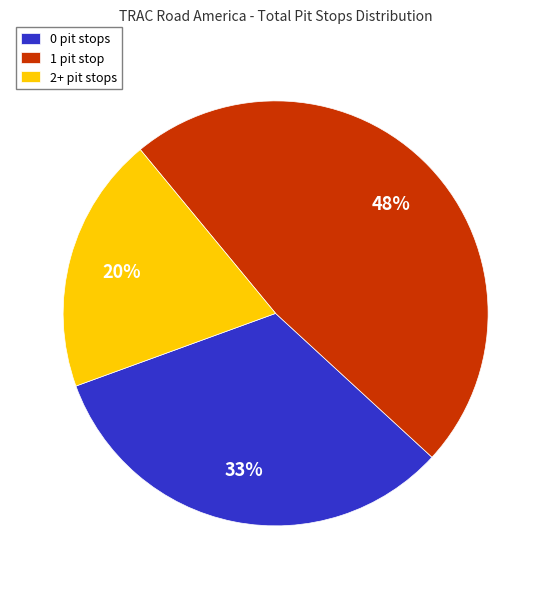

What percentage is the 1 pit stop slice, to the nearest percent?

48%